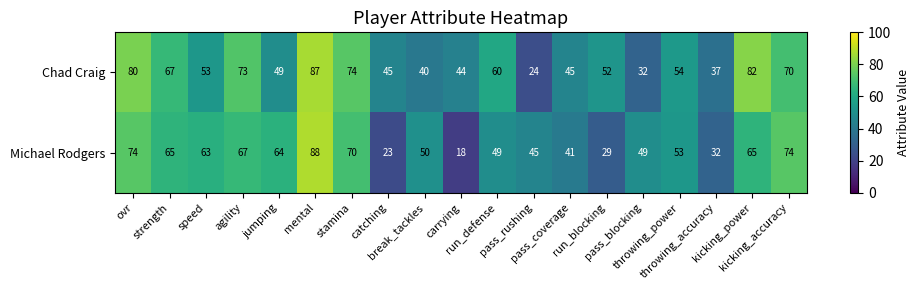

Between catching and break_tackles, which series saw the biggest shift?

Michael Rodgers